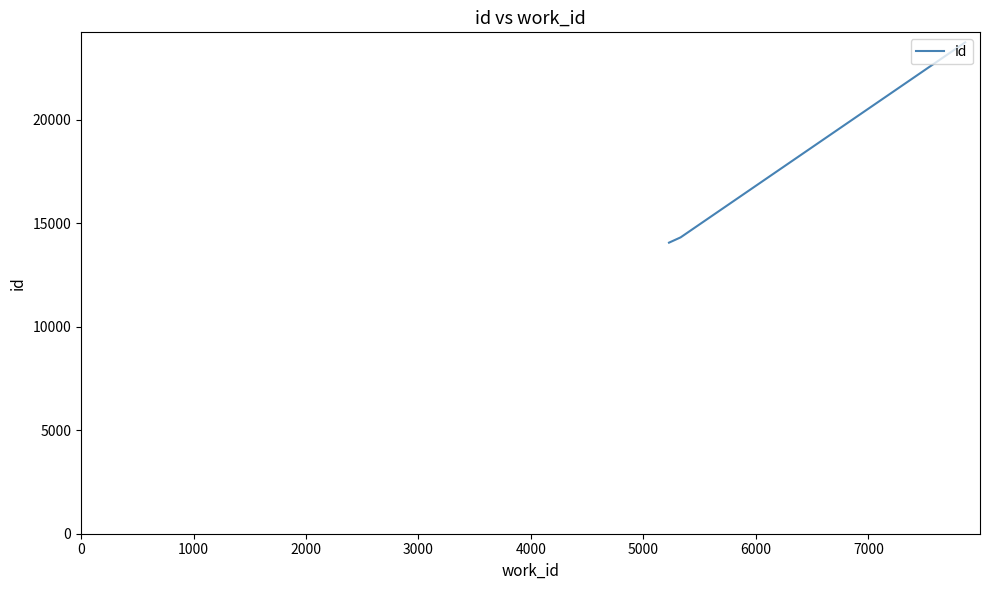

What is the sum of all values?

52144